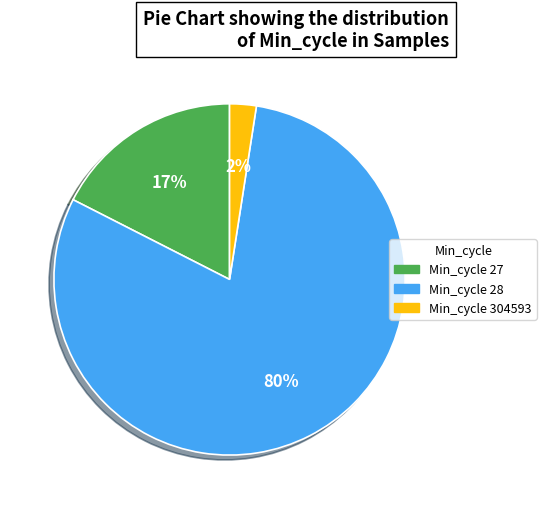

Rank the categories by value from highest to lowest.

Min_cycle 28, Min_cycle 27, Min_cycle 304593